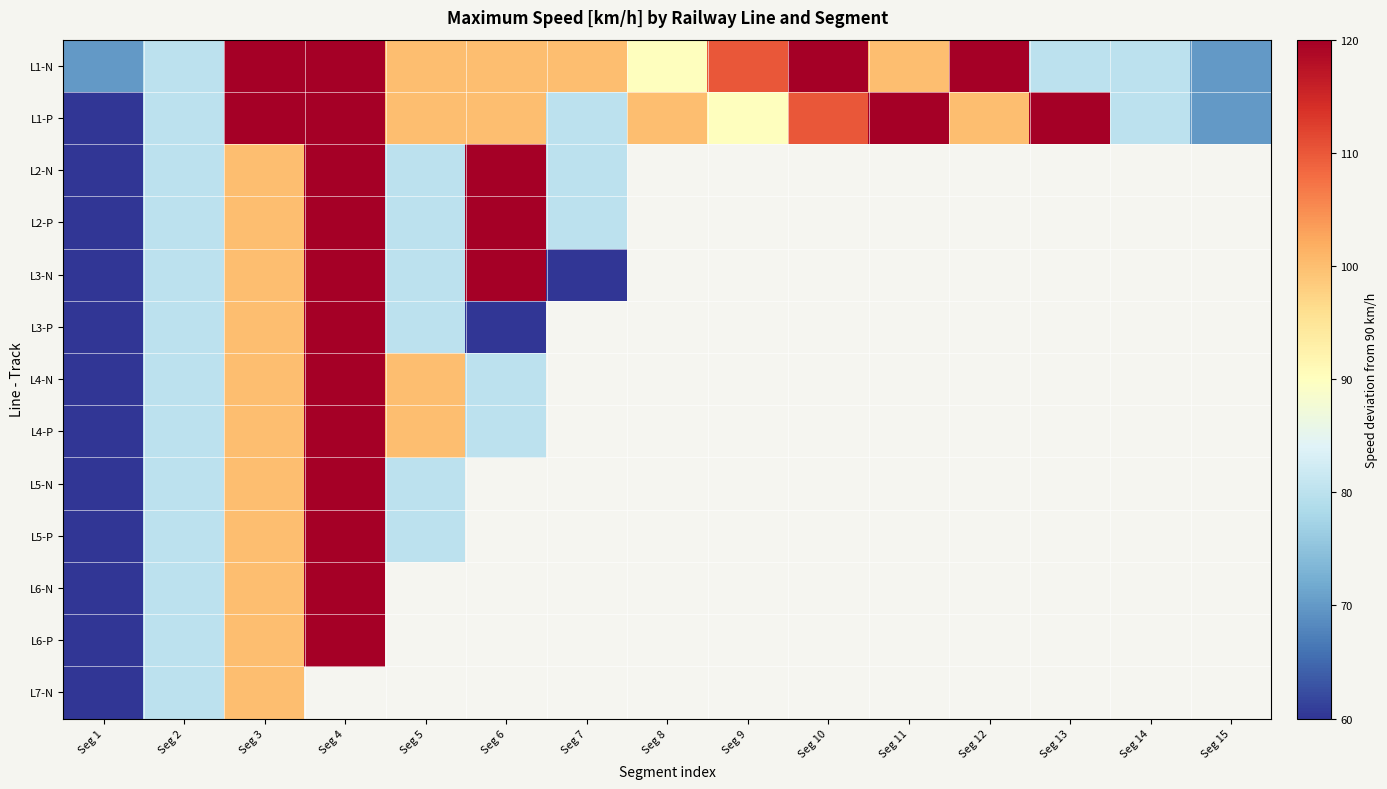

Is it true that L1-N equals 30.0 at Seg 3?

True